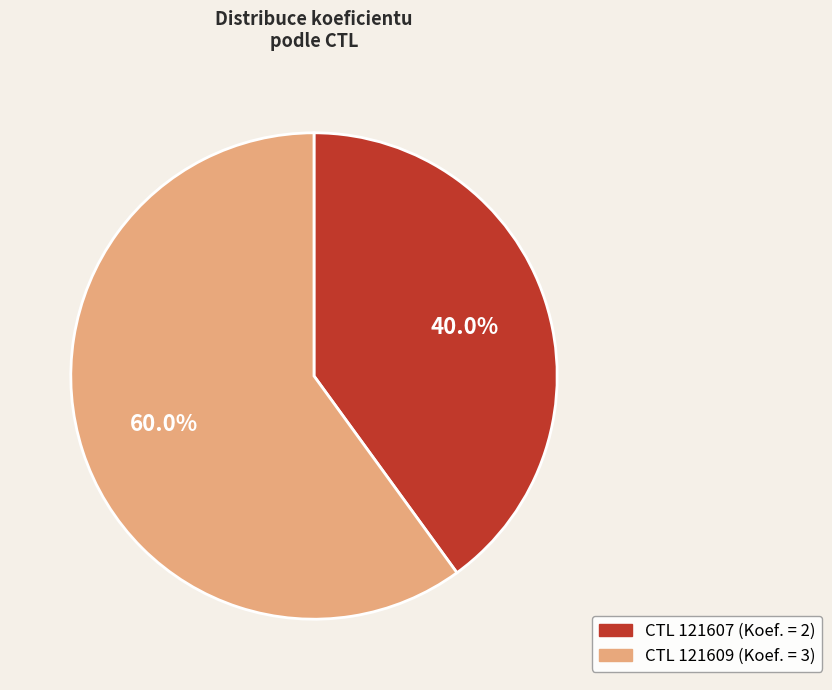

To the nearest percent, what is the average slice percentage?

50%